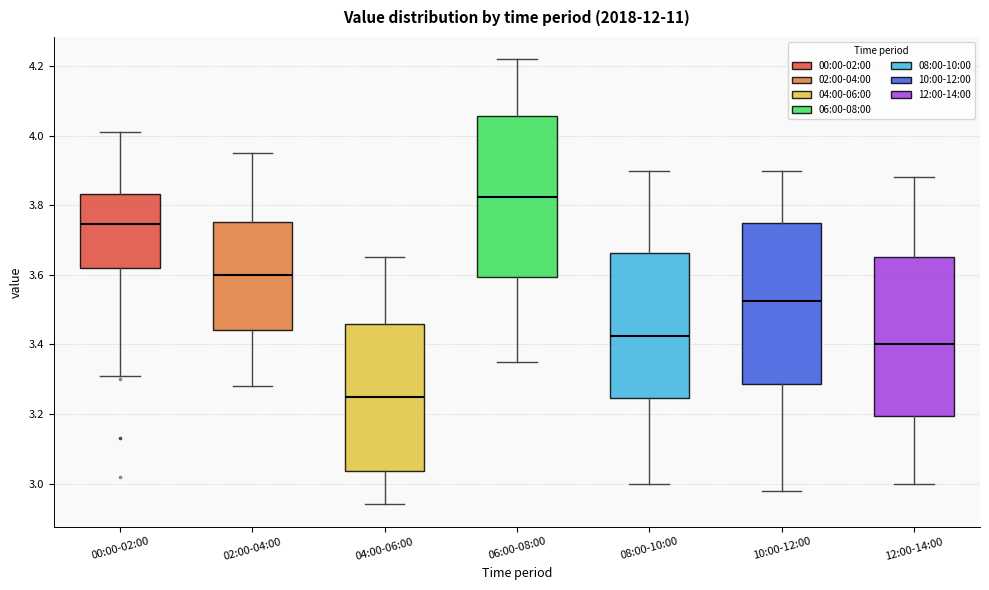

Which box's median line is the highest?

06:00-08:00